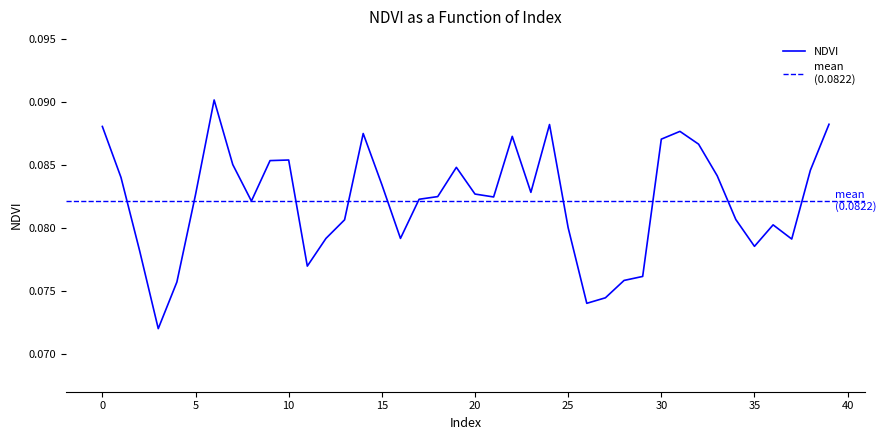

How many categories are shown in the chart?

40